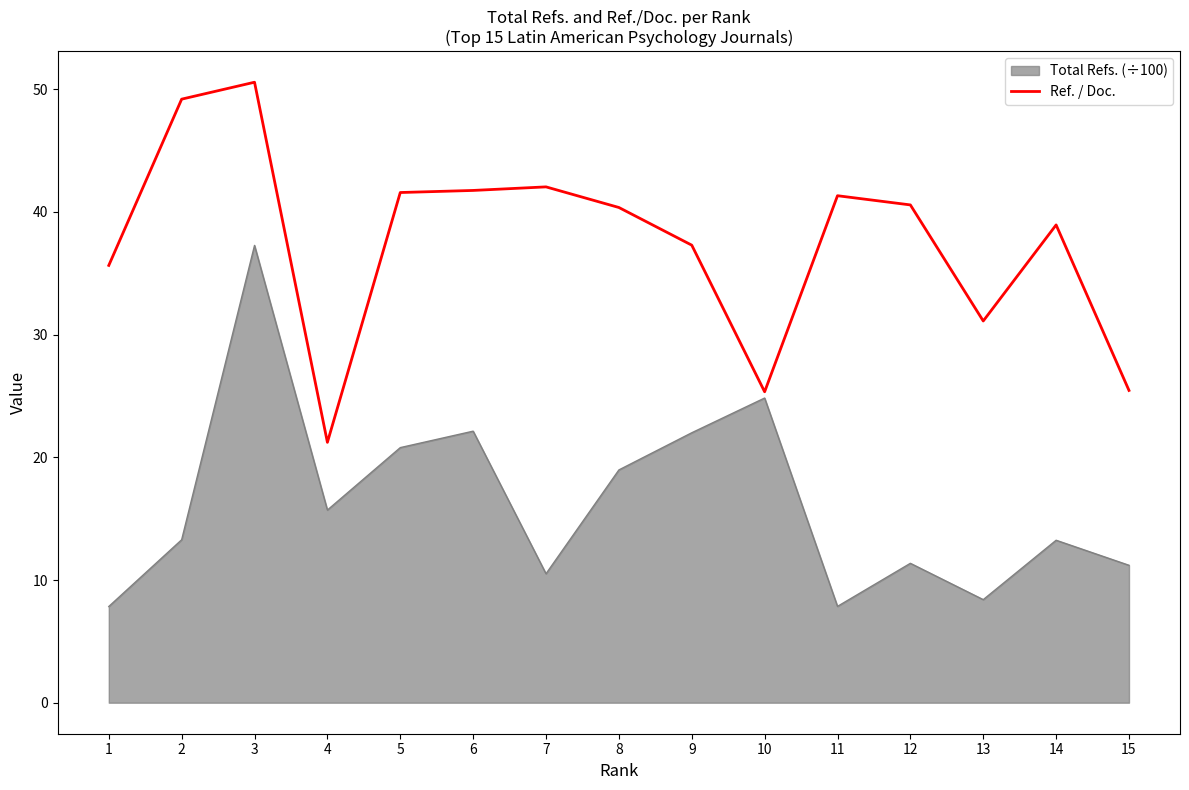

The Ref. / Doc. series shows 40.6 at 12. True or false?

True